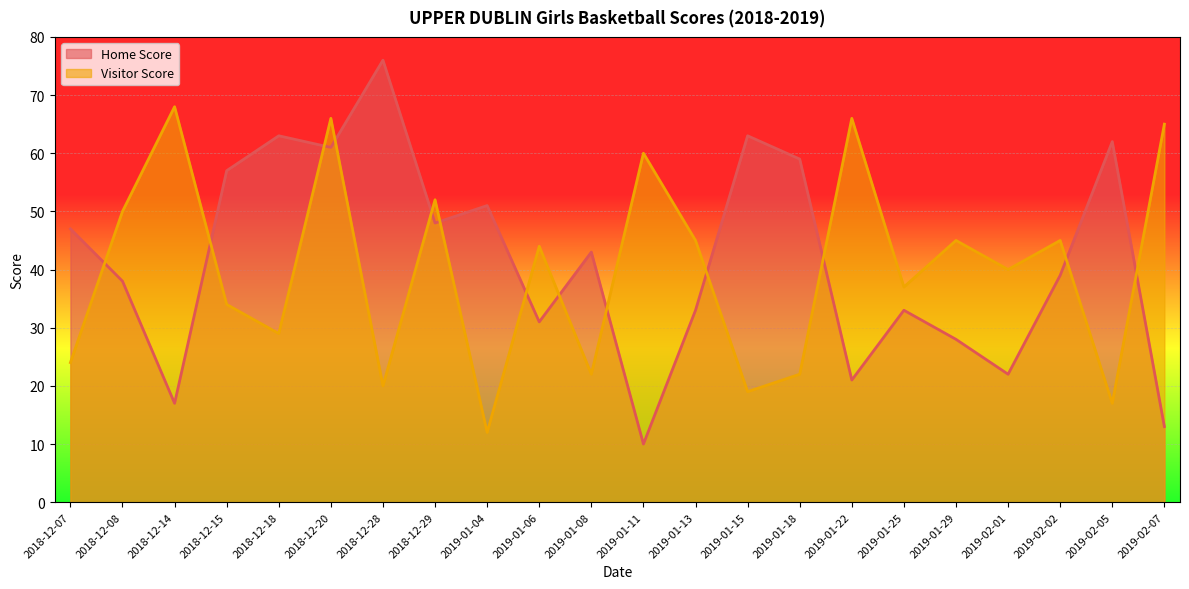

True or false: Home Score has more than 1 points higher than both neighbors.

True